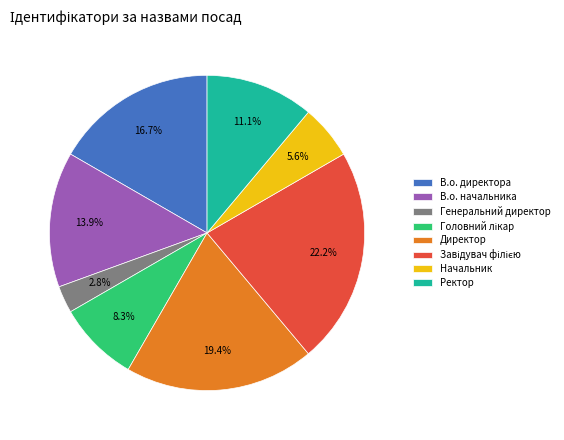

Does Начальник represent more than half of the total?

No